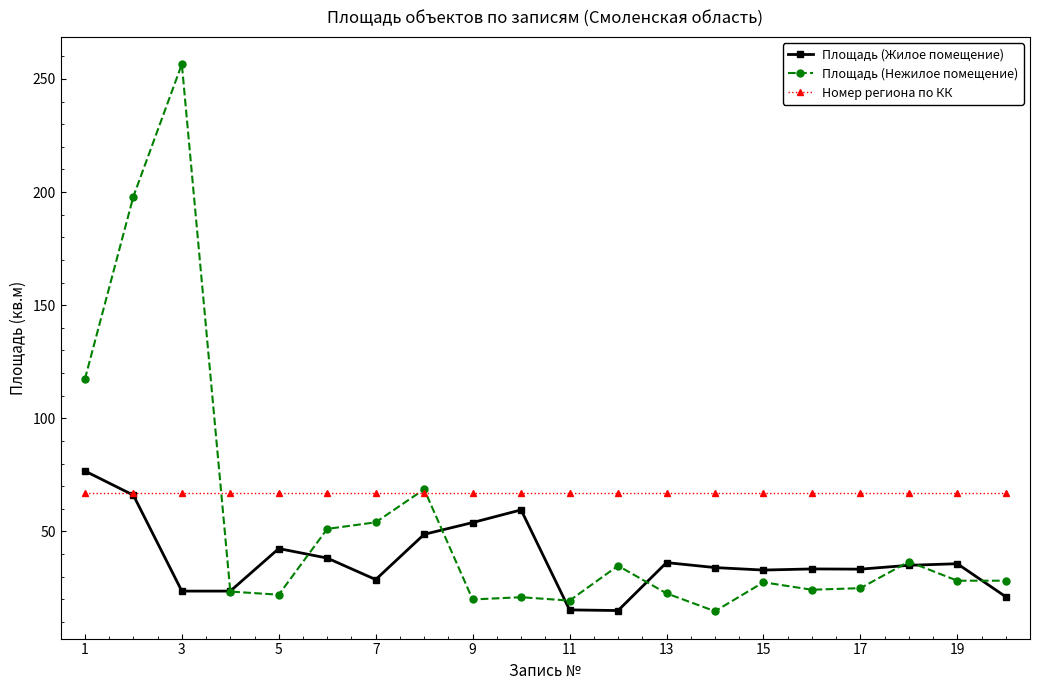

What is the minimum value for Номер региона по КК?

67.0